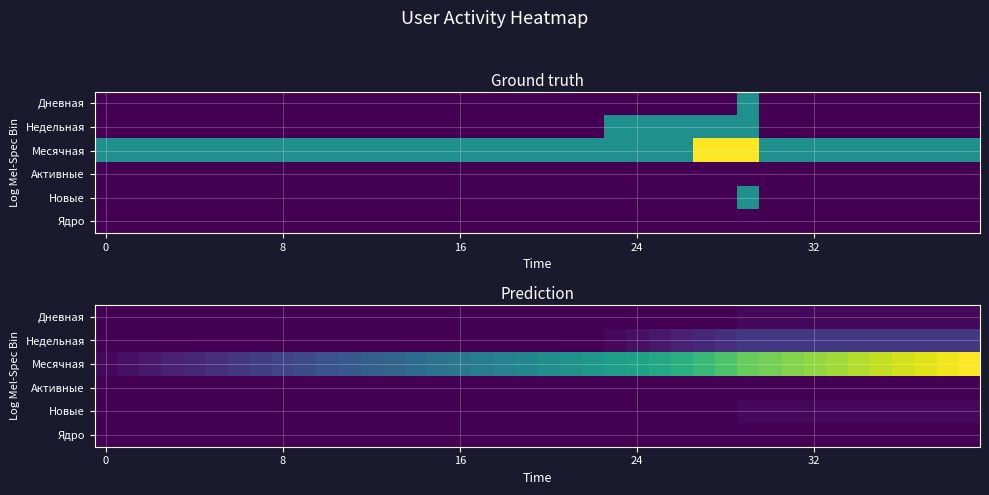

List the series in order of their peak value, lowest first.

Активные, Ядро, Дневная, Новые, Недельная, Месячная